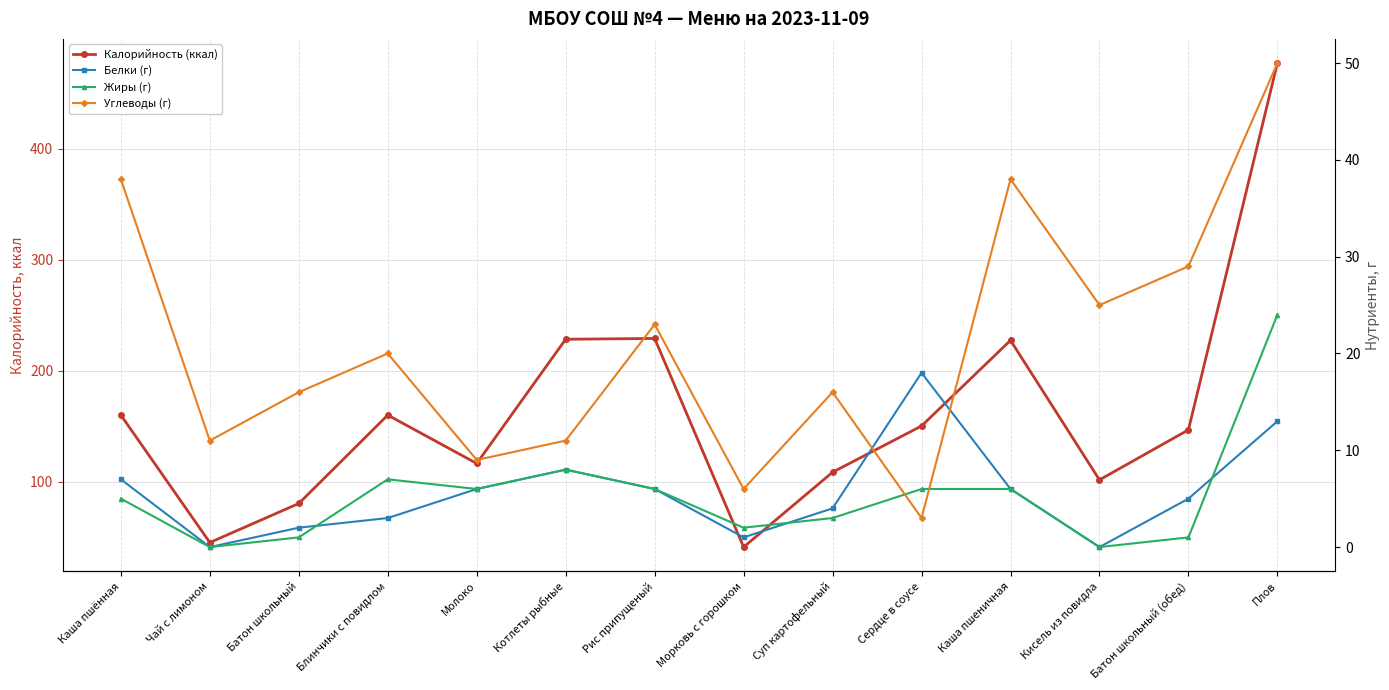

What is the value of the Белки (г) point at the 13th from the left?

5.0